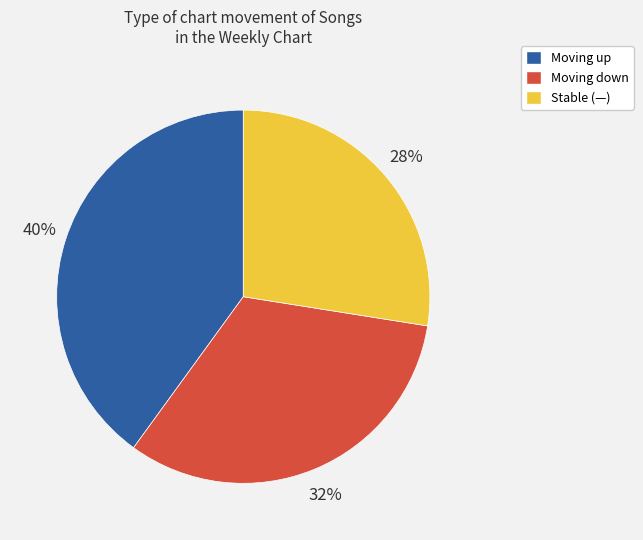

Does any single category account for the majority?

No